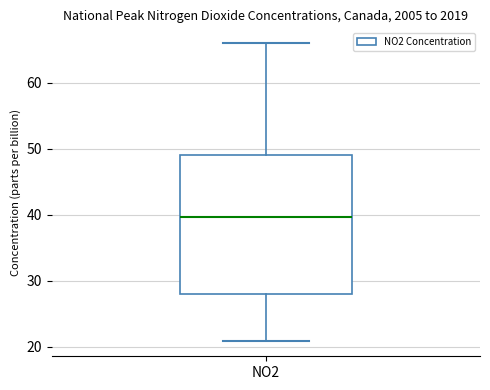

Read this box plot against the y-axis: the position of the median line, the range covered by the box, and the ends of both whiskers. The values are not printed on the chart, so give them approximately, as read against the axis.

median 40, box 28 to 49, whiskers 21 to 66